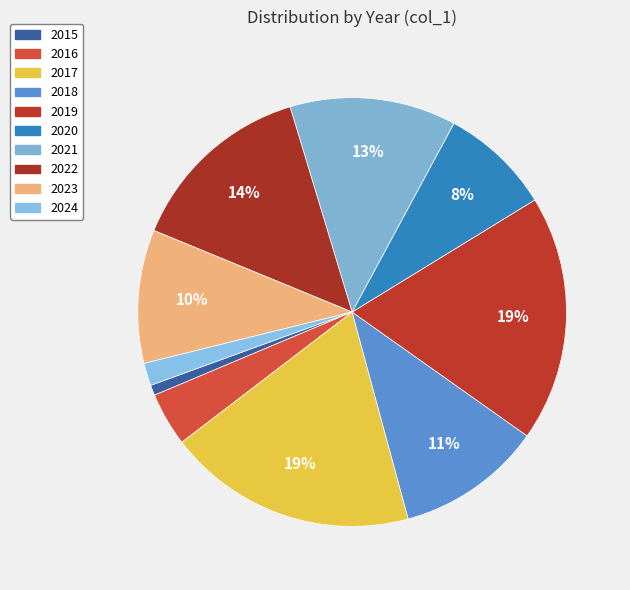

What is the change in value from 2016 to 2017?

+113